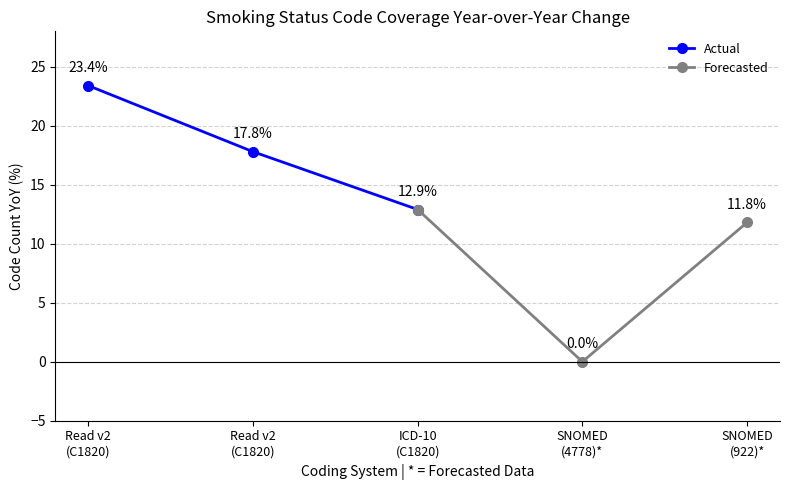

How many data points in Actual are above 17?

2